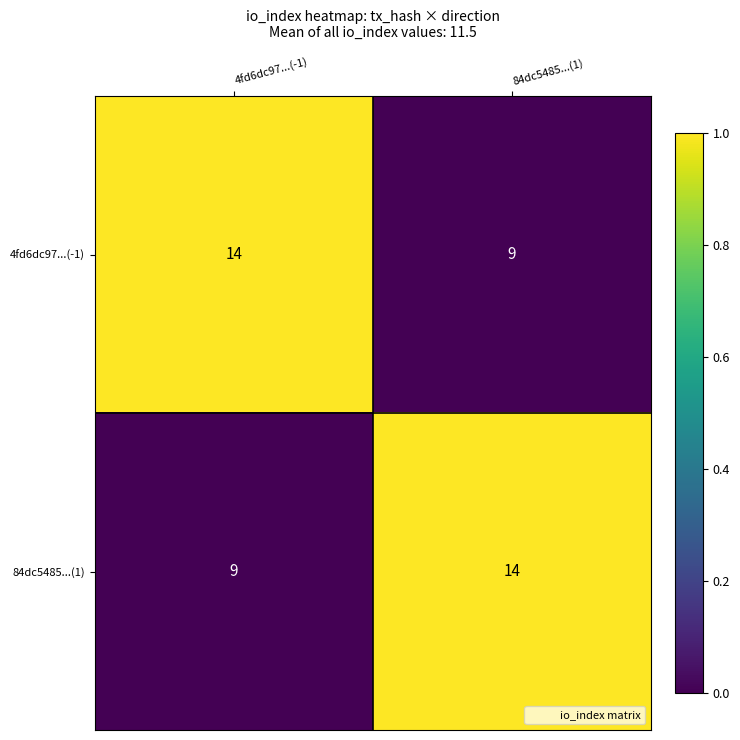

What is the sum of the 4fd6dc97...(-1) values at 84dc5485...(1) and 4fd6dc97...(-1)?

23